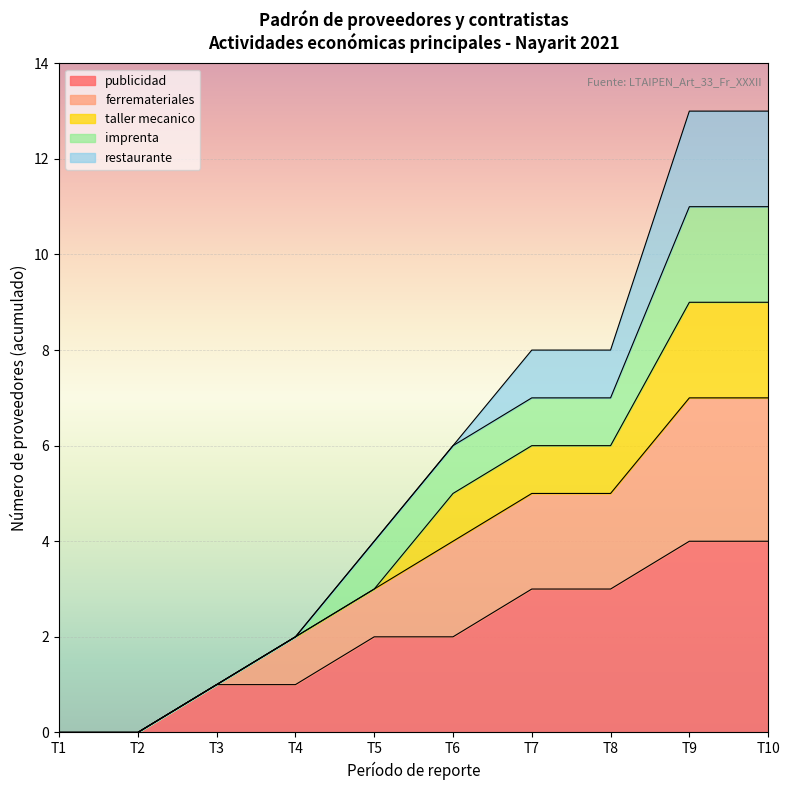

Is it true that publicidad equals 1 at T6?

False